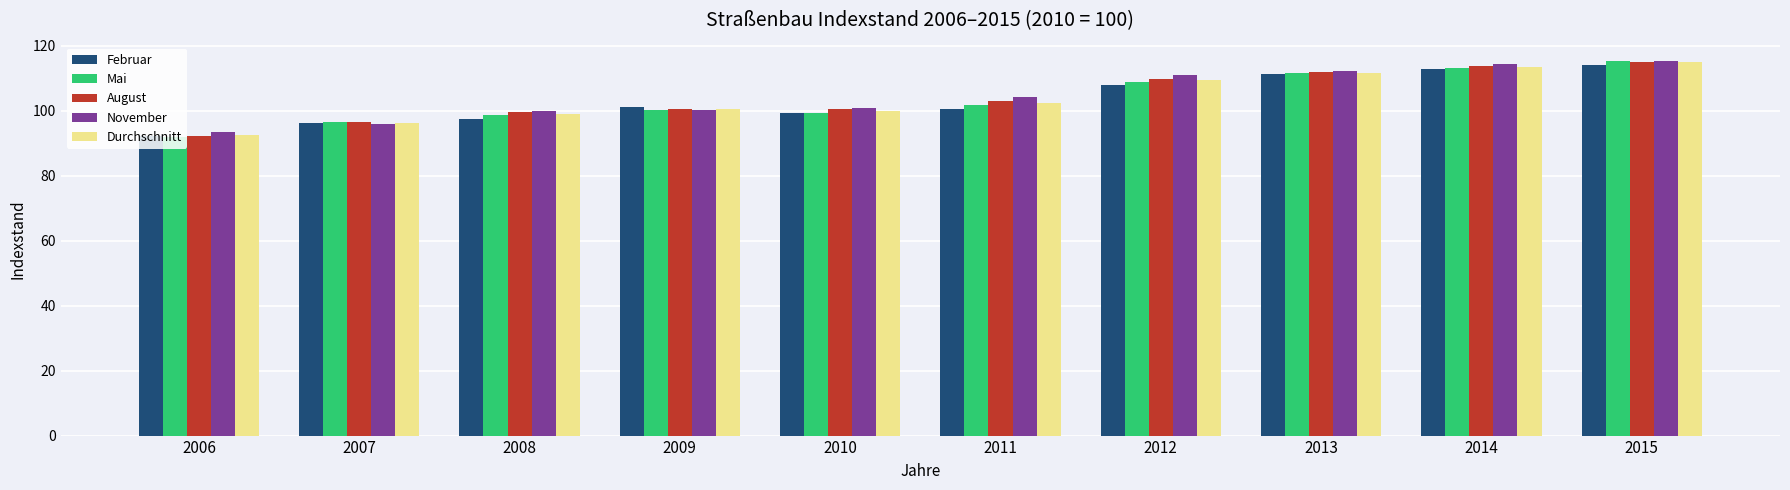

Is it true that November equals 115.2 at 2015?

True